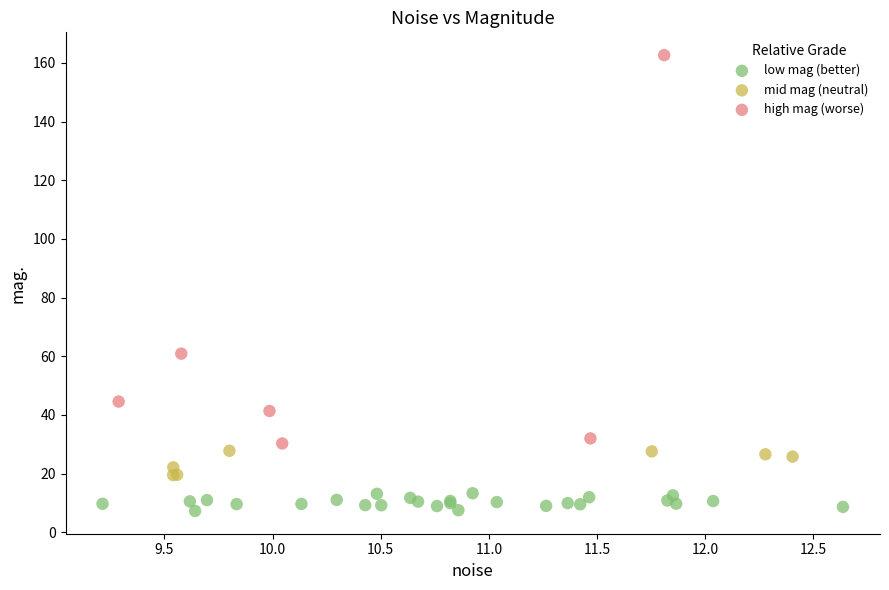

Which series reaches the maximum Y coordinate?

high mag (worse)